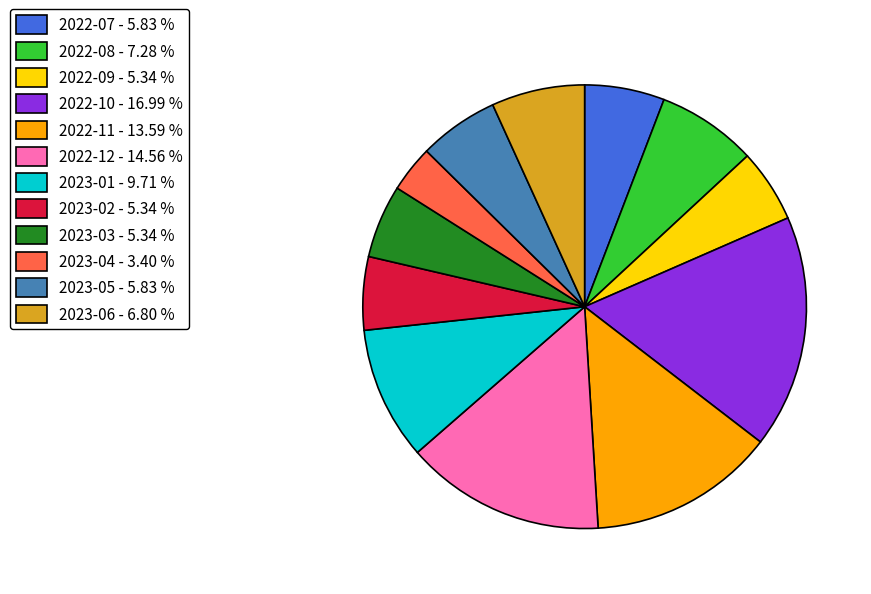

Which category has the smallest portion of the pie?

2023-04